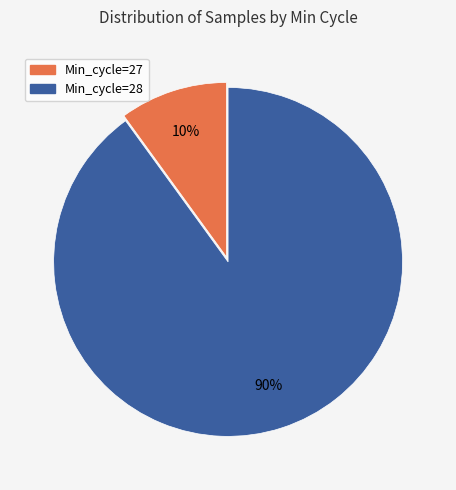

How many slices are in this pie chart?

2